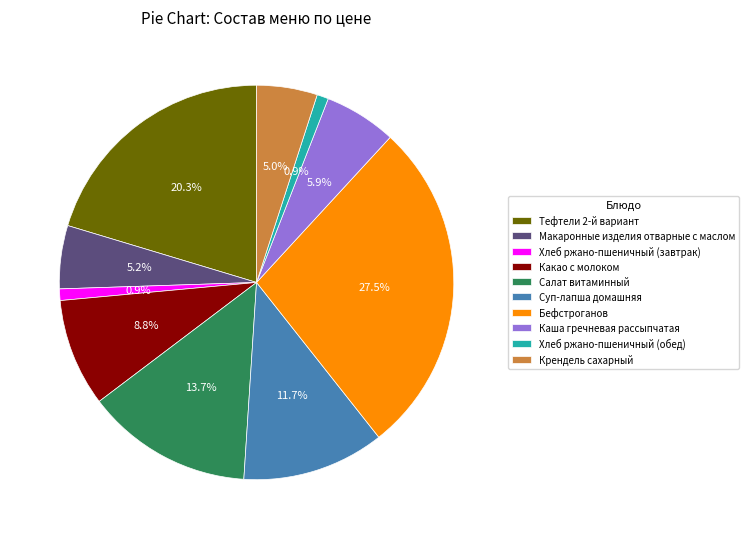

To the nearest percent, what percentage of the pie is Каша гречневая рассыпчатая?

6%